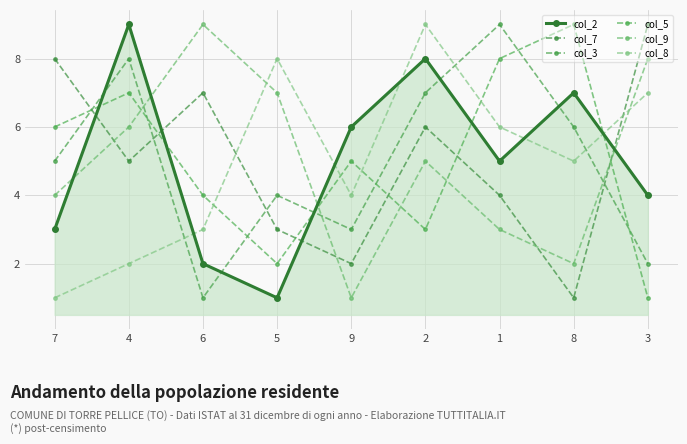

True or false: col_8 has more than 0 points higher than both neighbors.

True